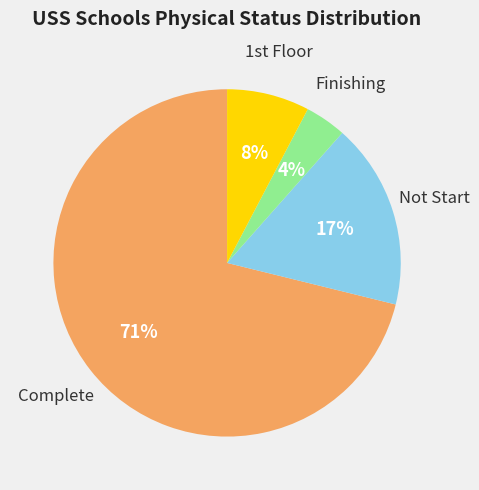

To the nearest percent, what is the difference between the largest and smallest slice percentages?

67%